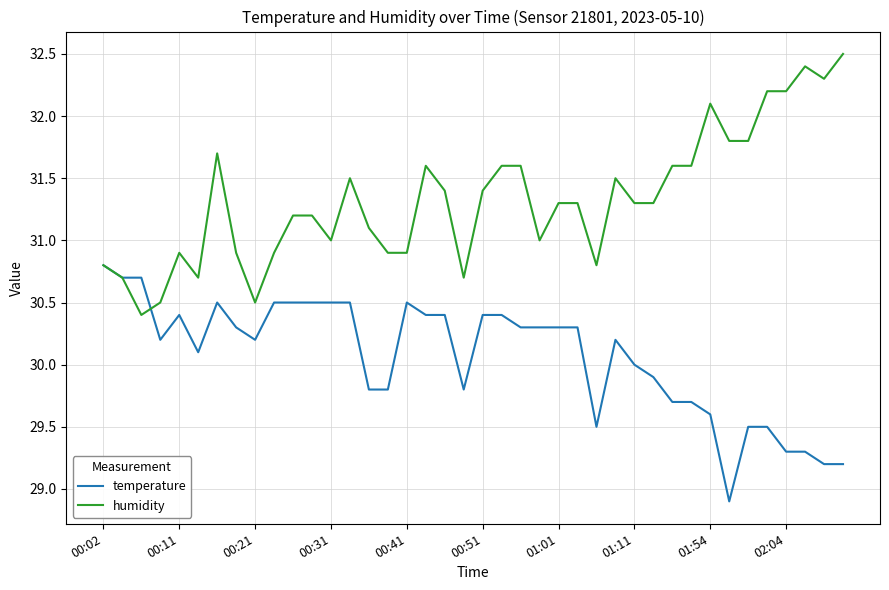

List the series in order of their overall mean, lowest first.

temperature, humidity